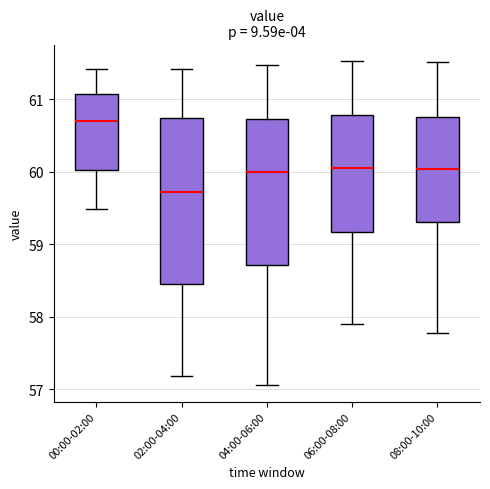

Comparing the boxes themselves (not the whiskers), which one is the tallest?

02:00-04:00